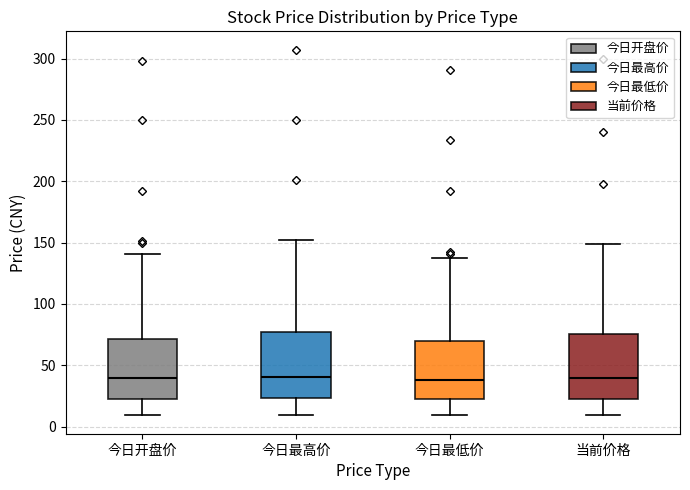

Where does the lower whisker of the box for 今日最低价 end on the y-axis? The values are not printed on the chart, so give them approximately, as read against the axis.

10